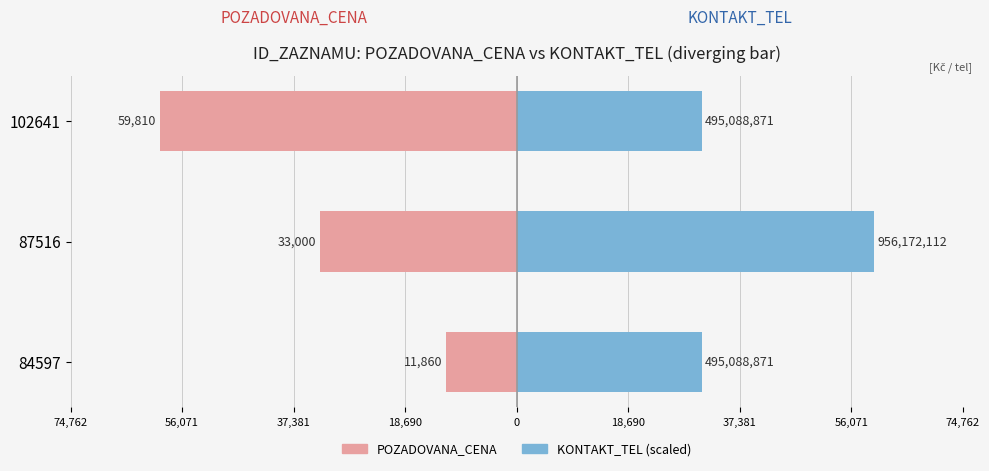

Reading left to right, transcribe all the data shown in this chart.

POZADOVANA_CENA: -59810.0	-33000.0	-11860.0
KONTAKT_TEL (scaled): 30968.6	59810.0	30968.6